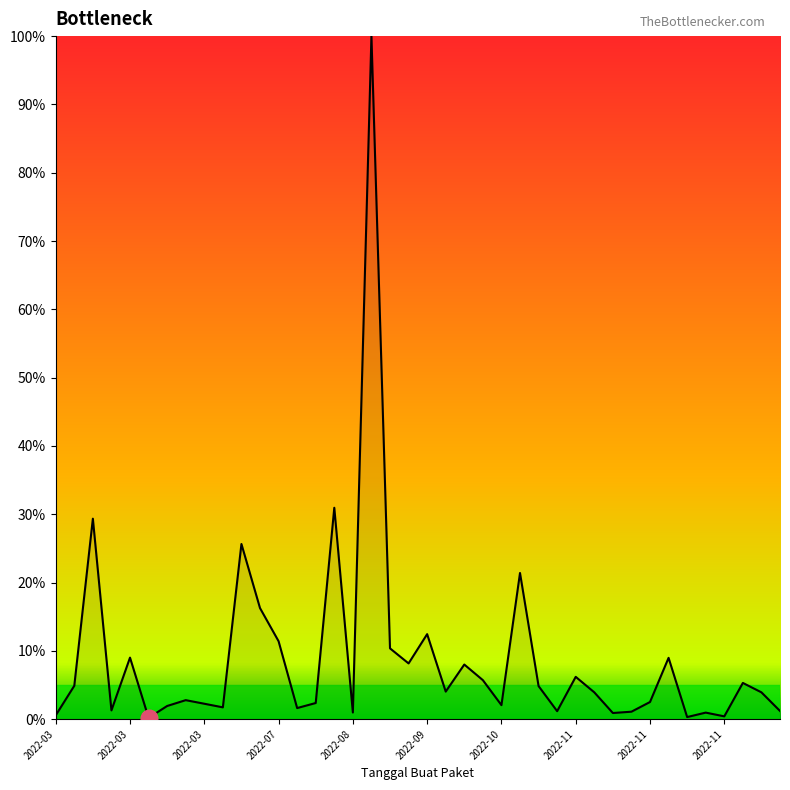

What is the difference between the maximum and minimum values?

99.8